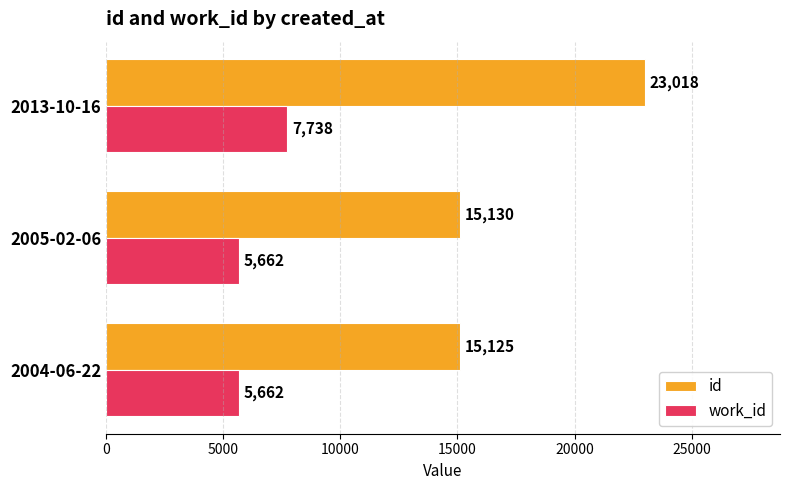

At which category is the sum across all series the highest?

2013-10-16